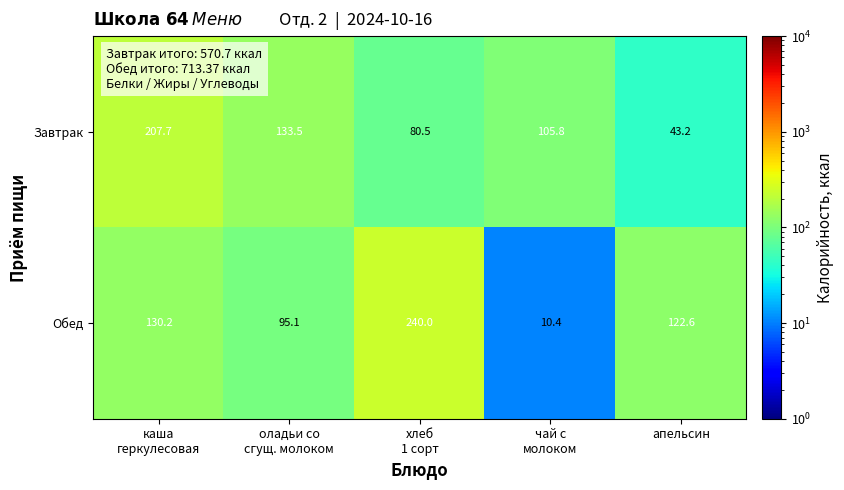

Which category has the lowest value across all series?

чай c
молоком